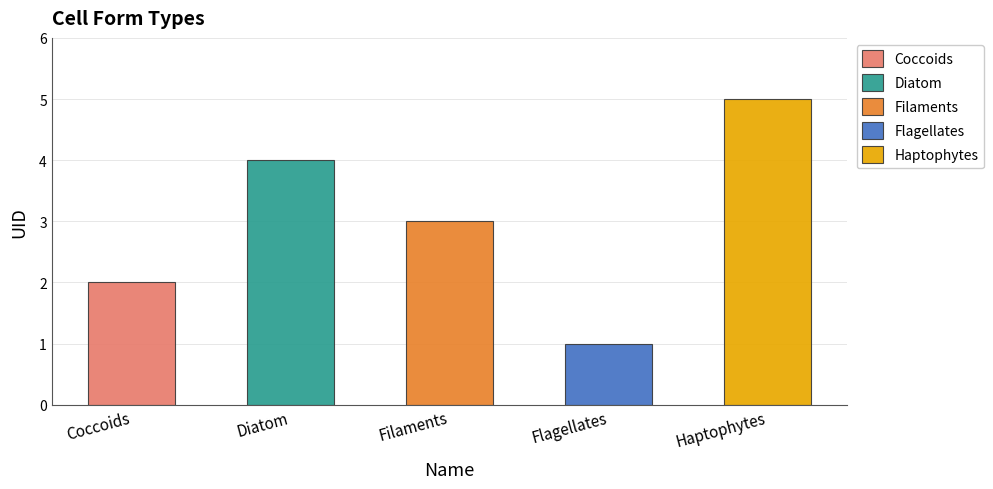

True or false: the data shows 1 at Coccoids.

False